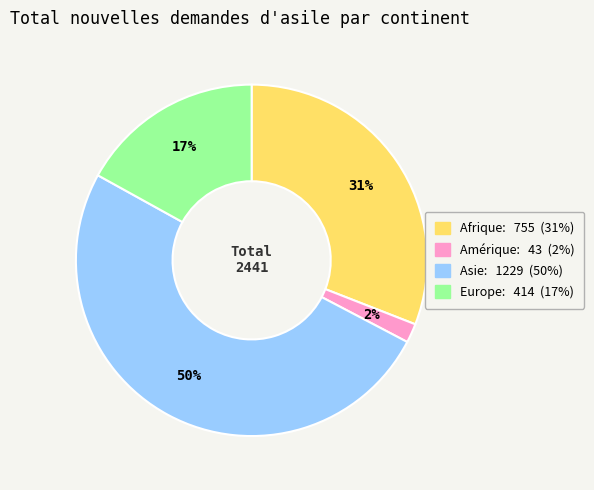

Which category has the smallest portion of the pie?

Amérique